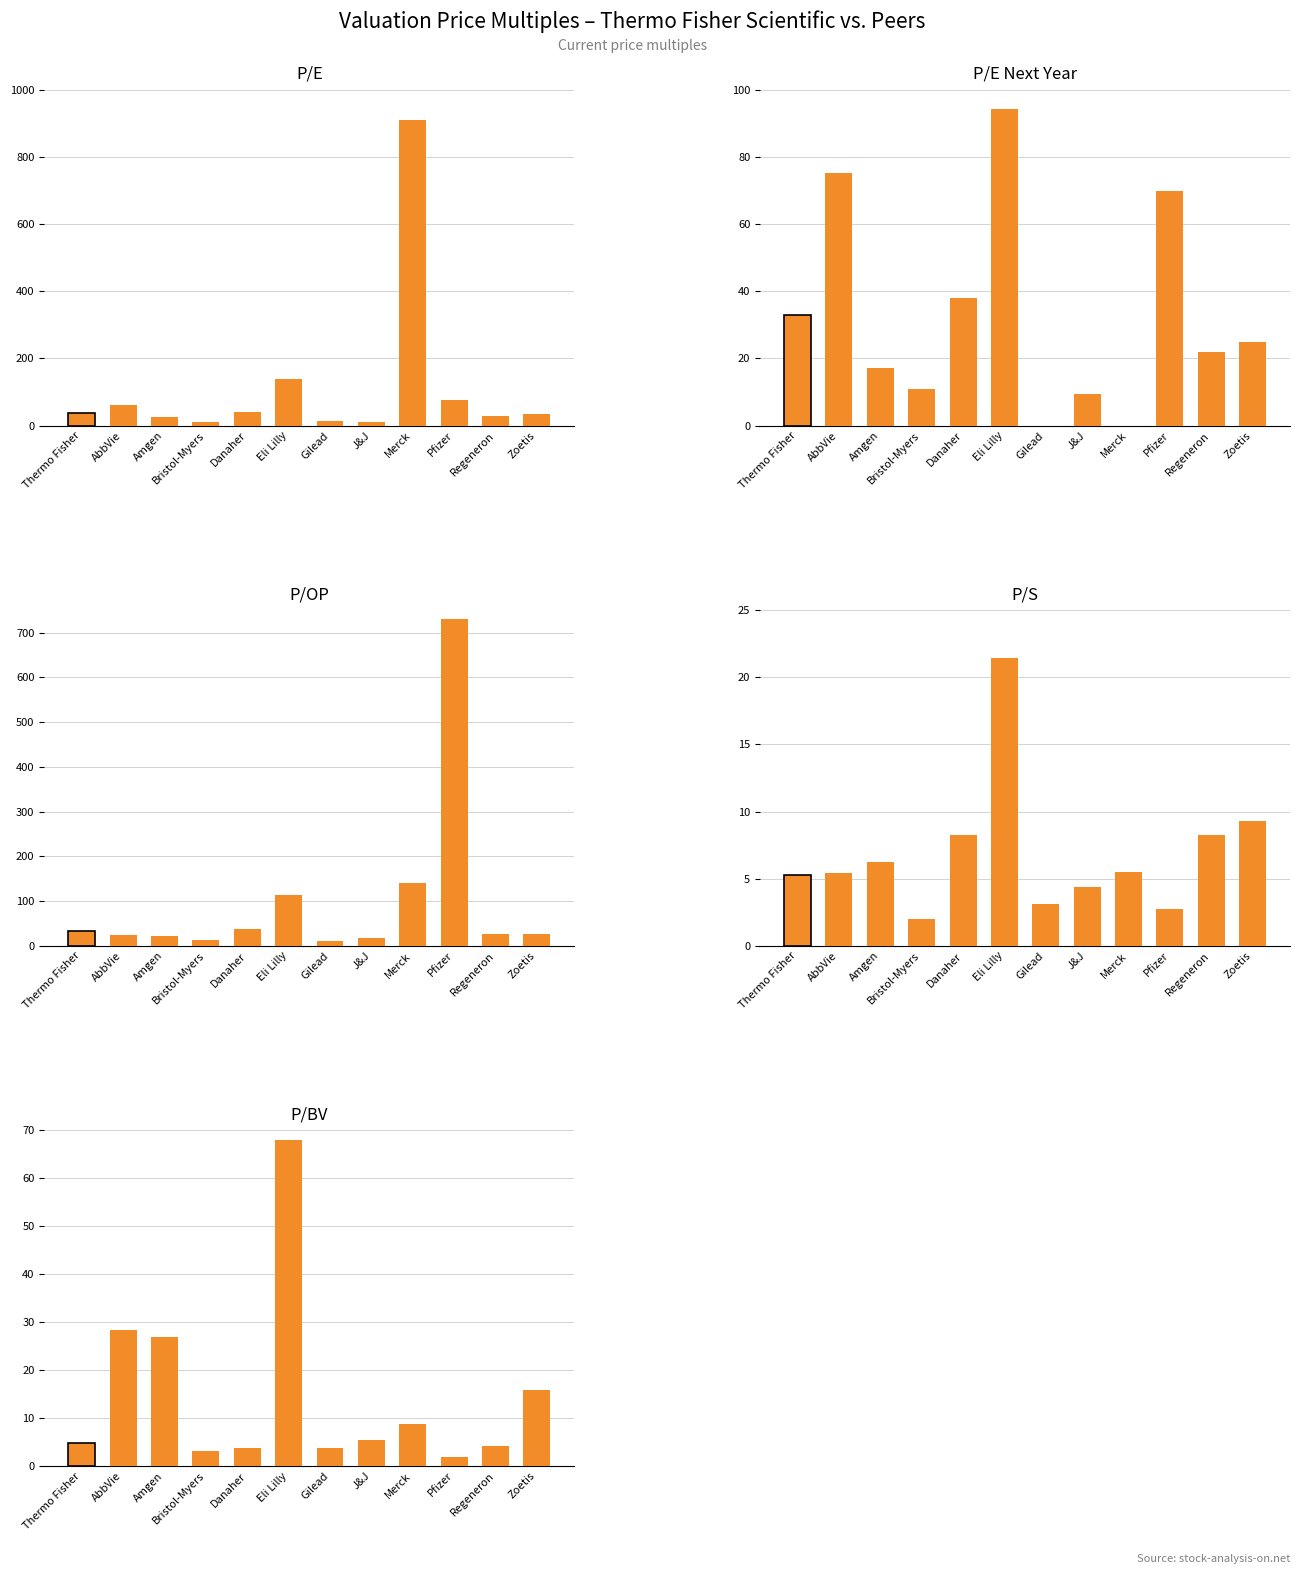

Rank the categories by P/E Next Year value from lowest to highest.

Gilead, Merck, J&J, Bristol-Myers, Amgen, Regeneron, Zoetis, Thermo Fisher, Danaher, Pfizer, AbbVie, Eli Lilly